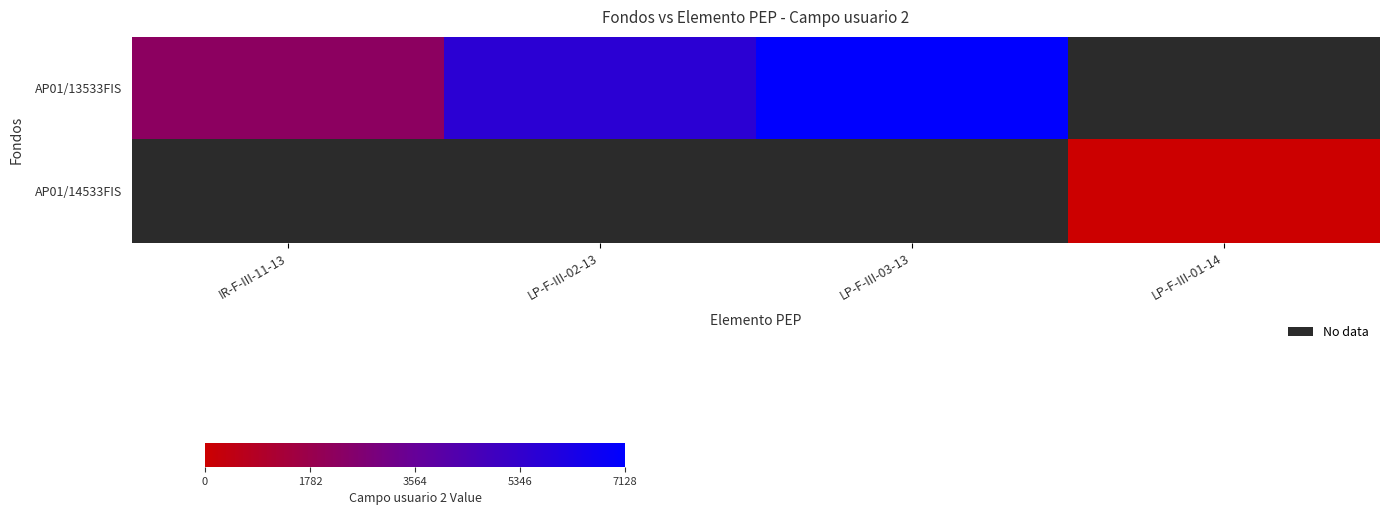

At LP-F-III-01-14, list the series in order from smallest to largest.

AP01/13533FIS, AP01/14533FIS